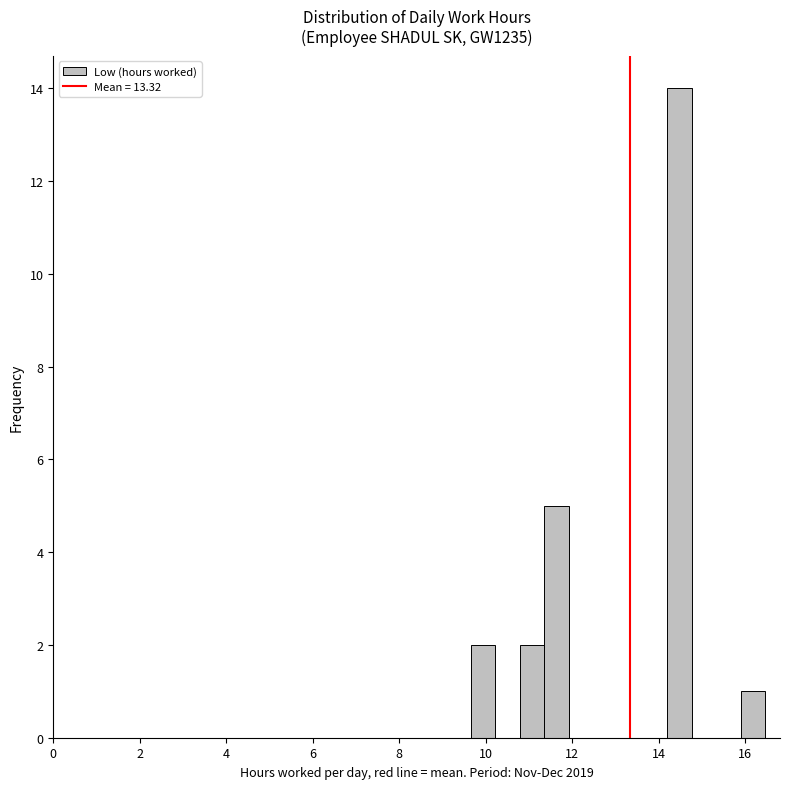

Around what value on the x-axis is the tallest bar? Give the approximate position of its centre, as read against the axis.

14.4